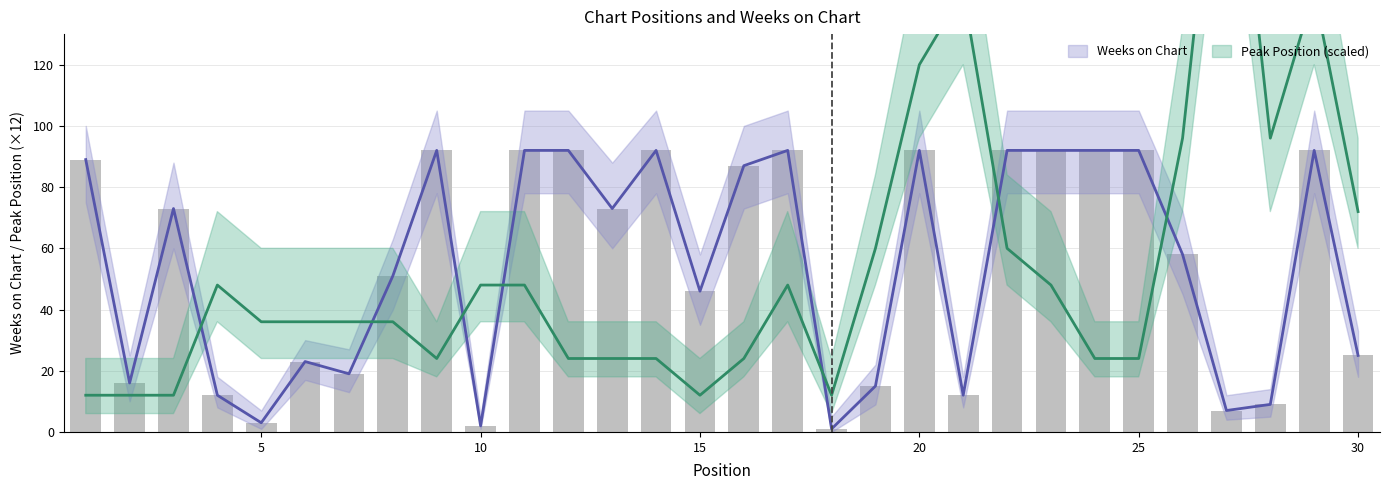

Which category has the lowest value in the Peak Position series?

1